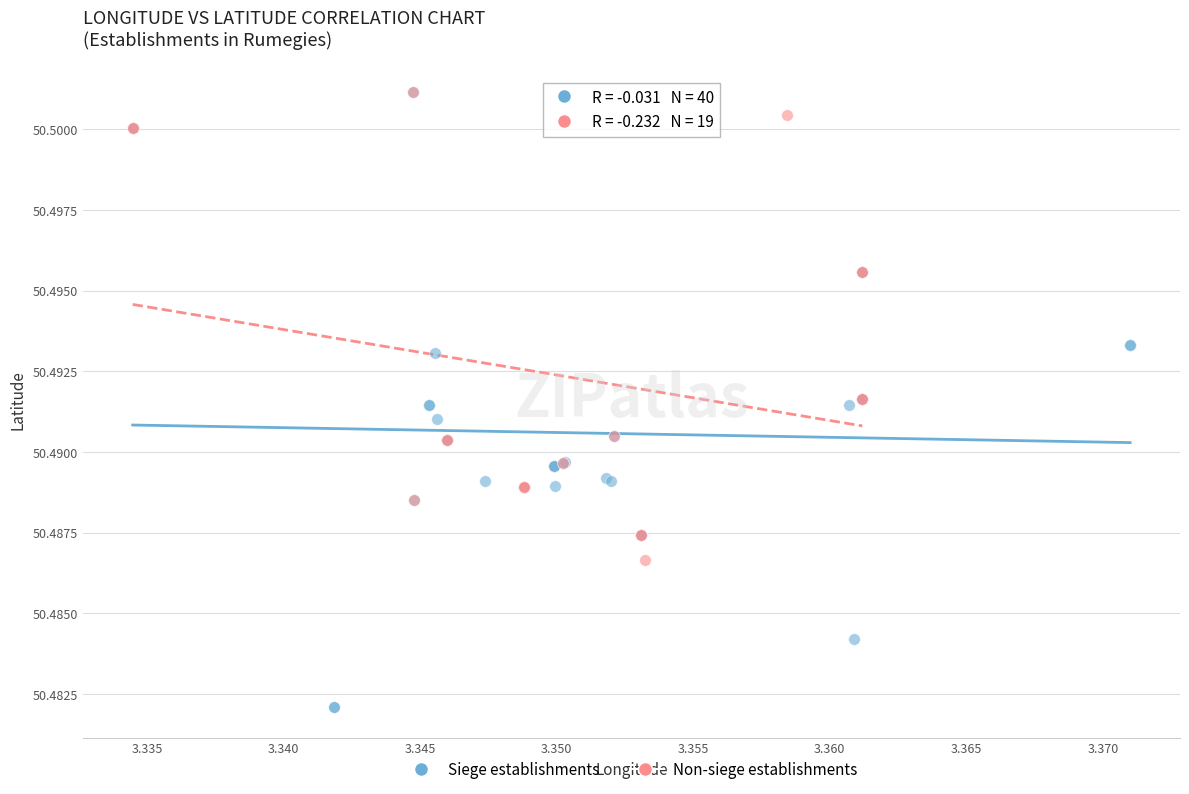

Which series contains the lowest Y value?

Siege establishments